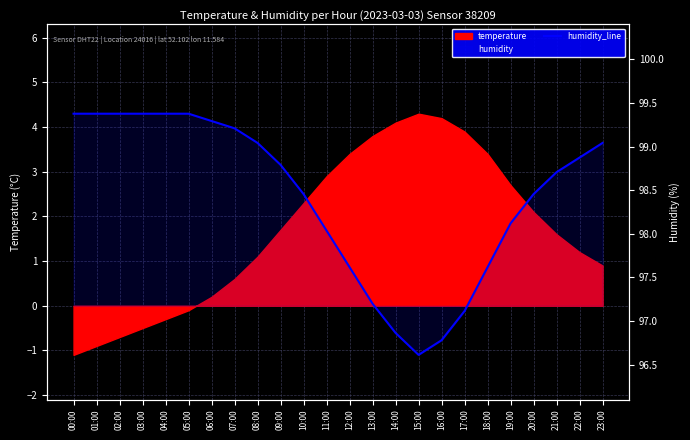

At which label does the data first exceed 3?

00:00